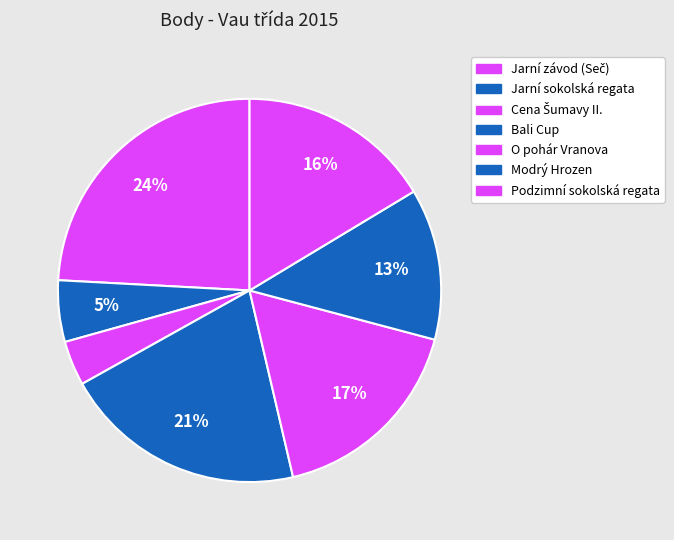

To the nearest percent, what percentage of the pie is Podzimní sokolská regata?

16%